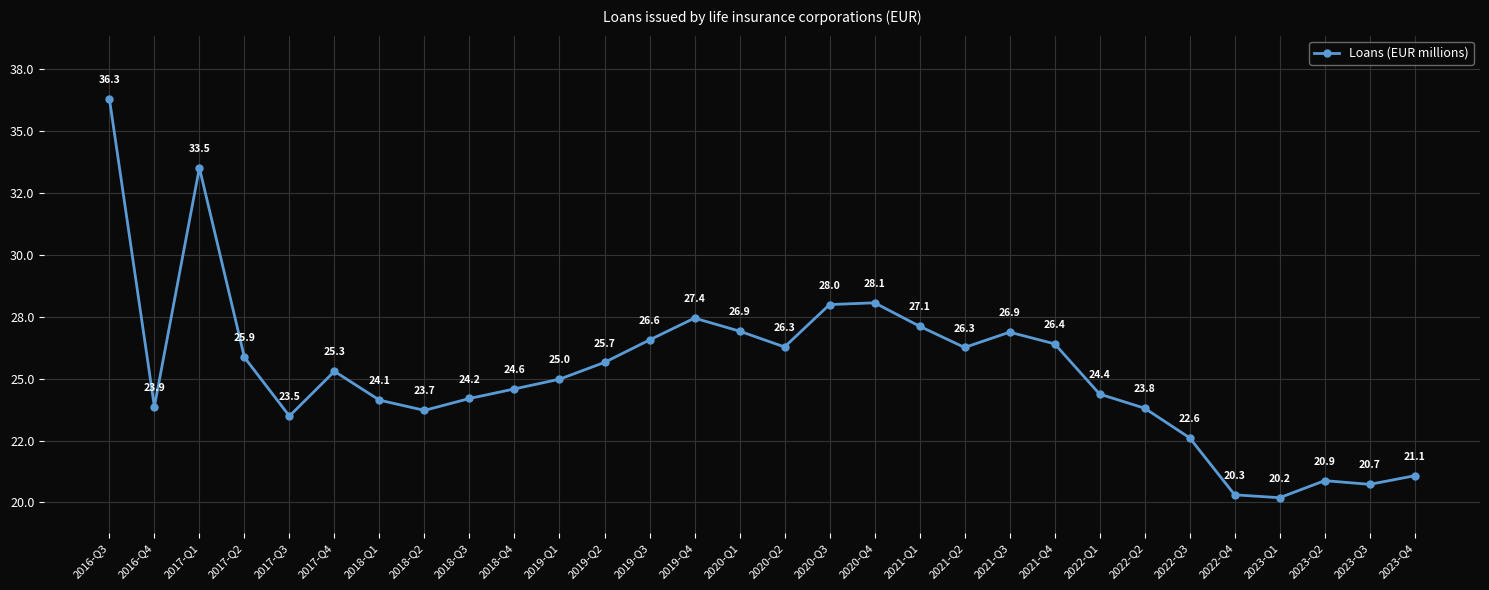

Does the chart have visible grid lines?

Yes